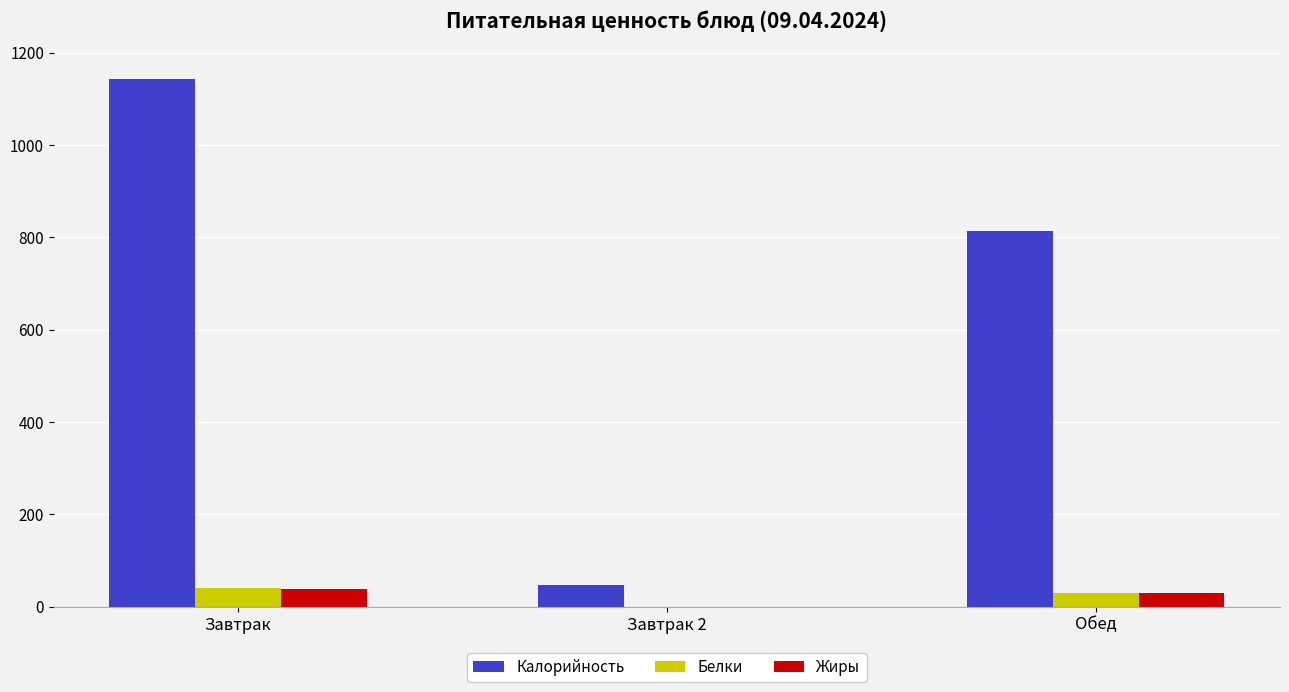

What is the maximum value shown in the chart?

1143.4